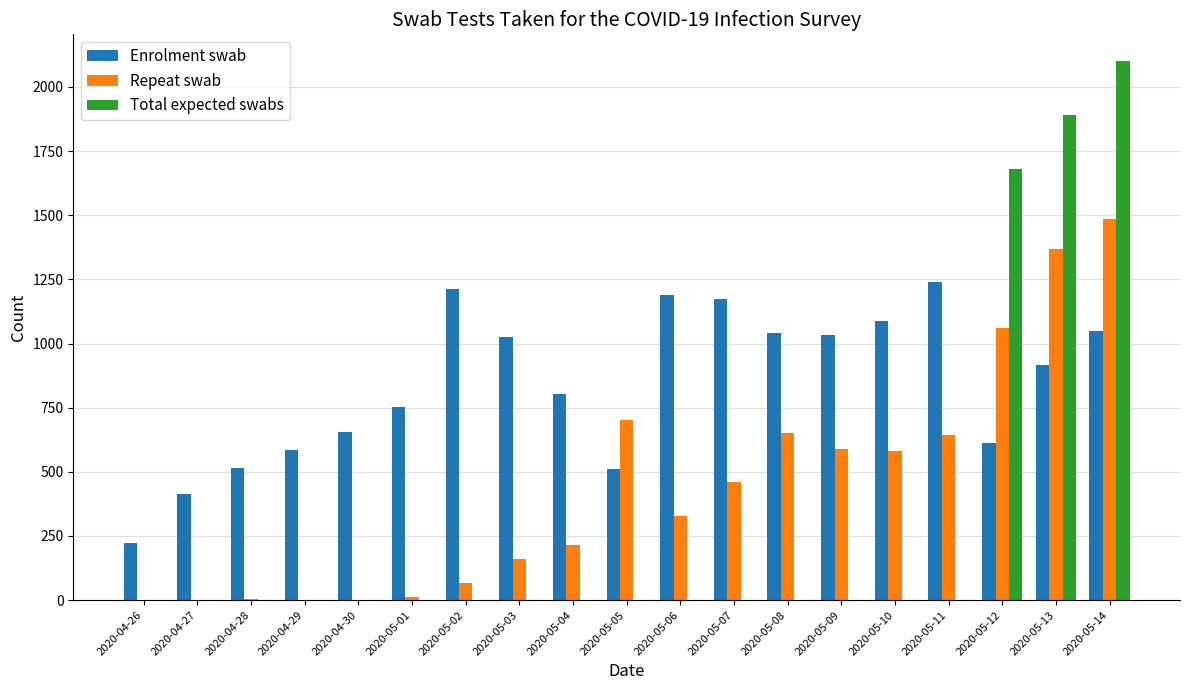

The value of Repeat swab at 2020-05-14 is 414. True or false?

False